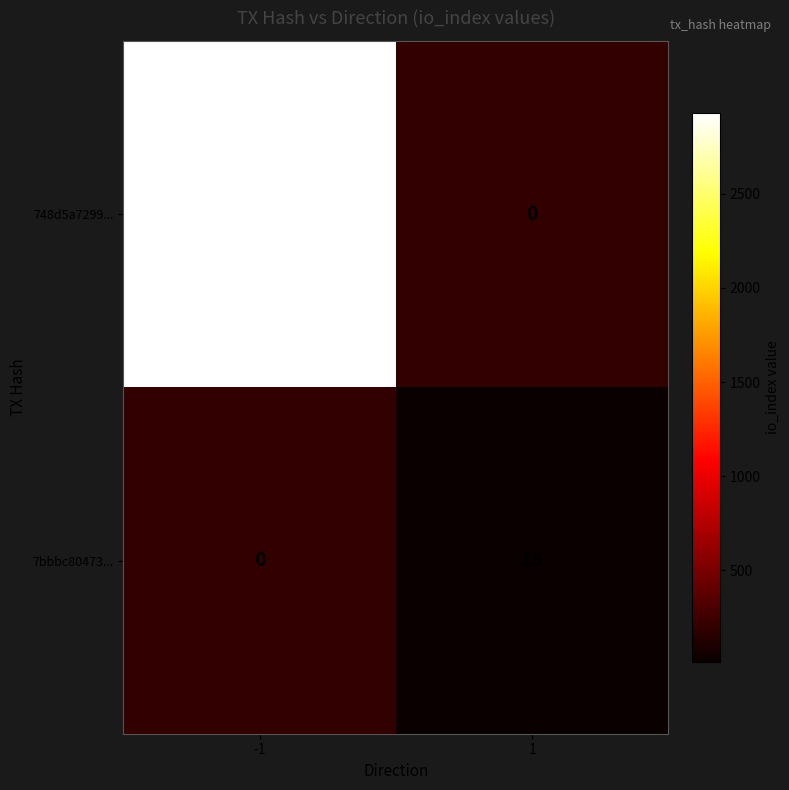

The 7bbbc80473... series shows 25.5 at 1. True or false?

False